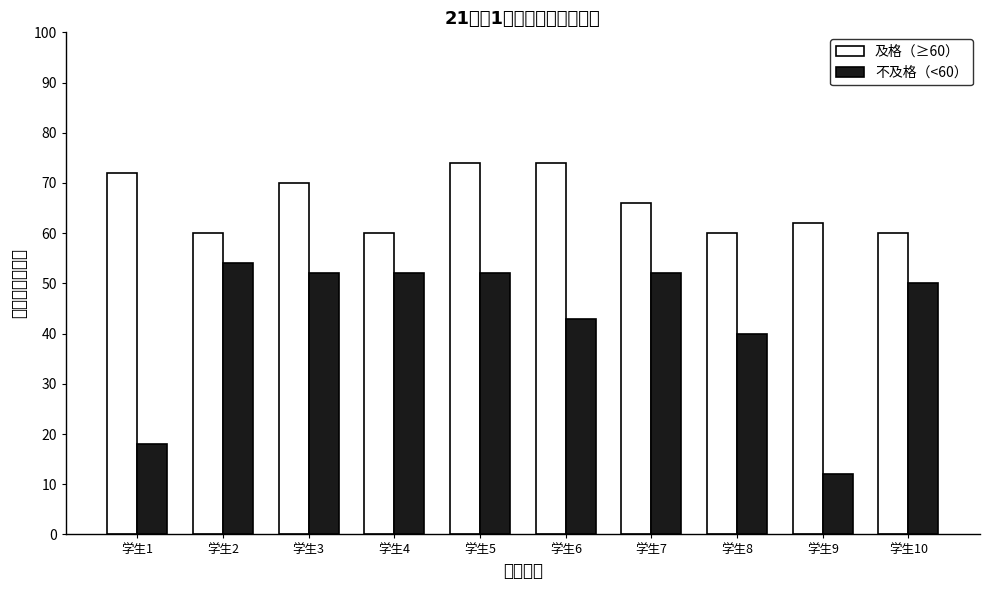

What is the maximum value for 不及格（<60）?

54